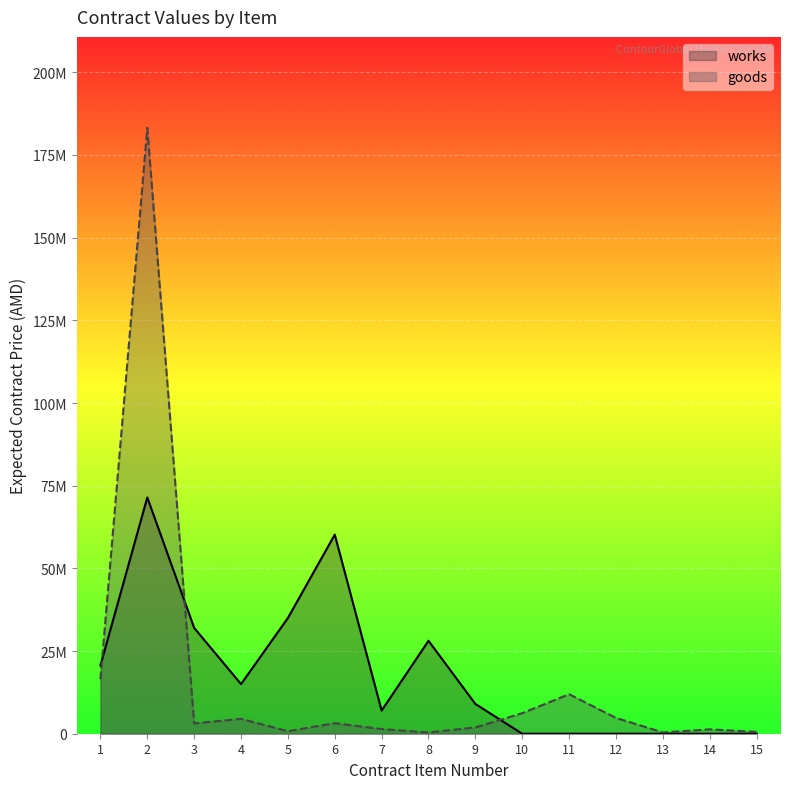

After their last crossing, which series has the higher values: works or goods?

goods